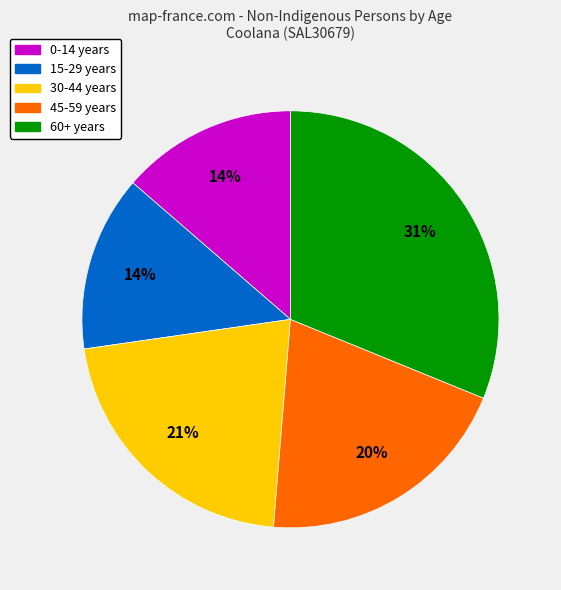

To the nearest percent, what is the average slice percentage?

20%